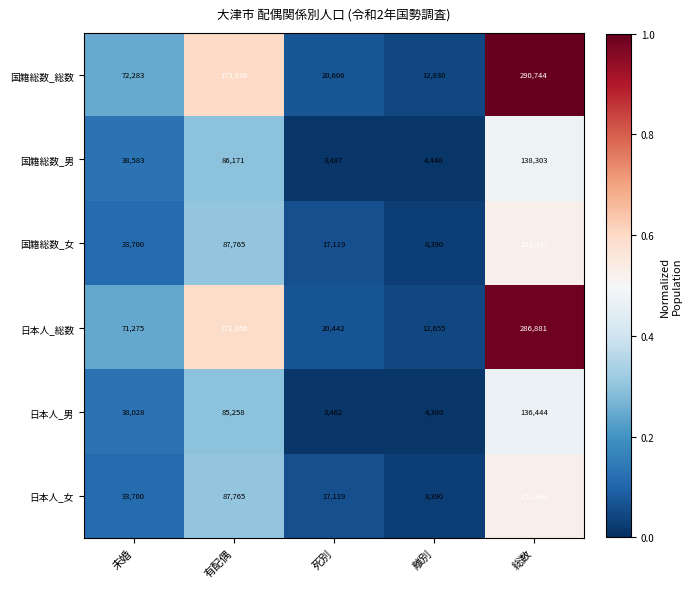

What is the sum of the 日本人_女 values at 離別 and 未婚?

42090